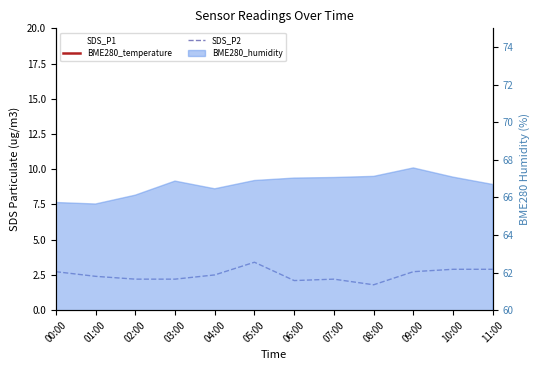

Is it true that SDS_P2 equals 0.5 at 01:00?

False